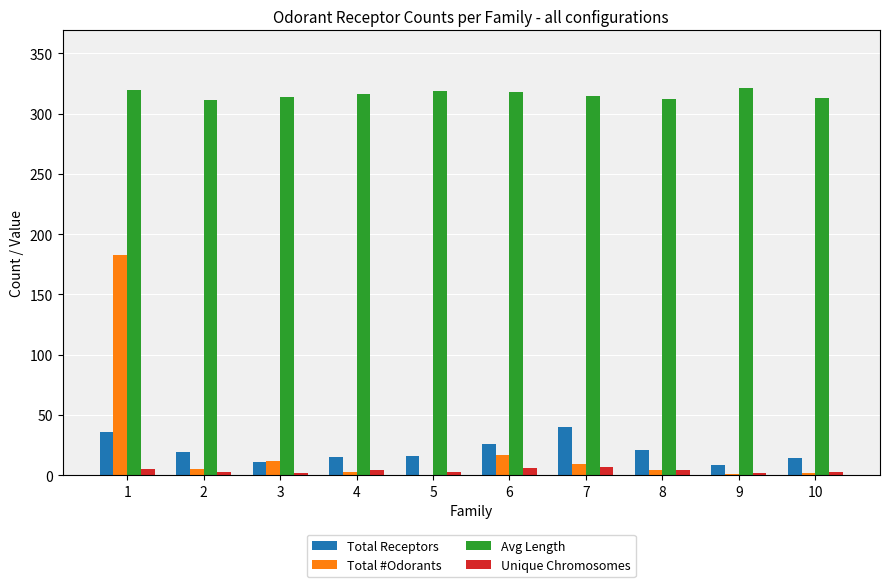

Which series has the largest total across all categories?

Avg Length